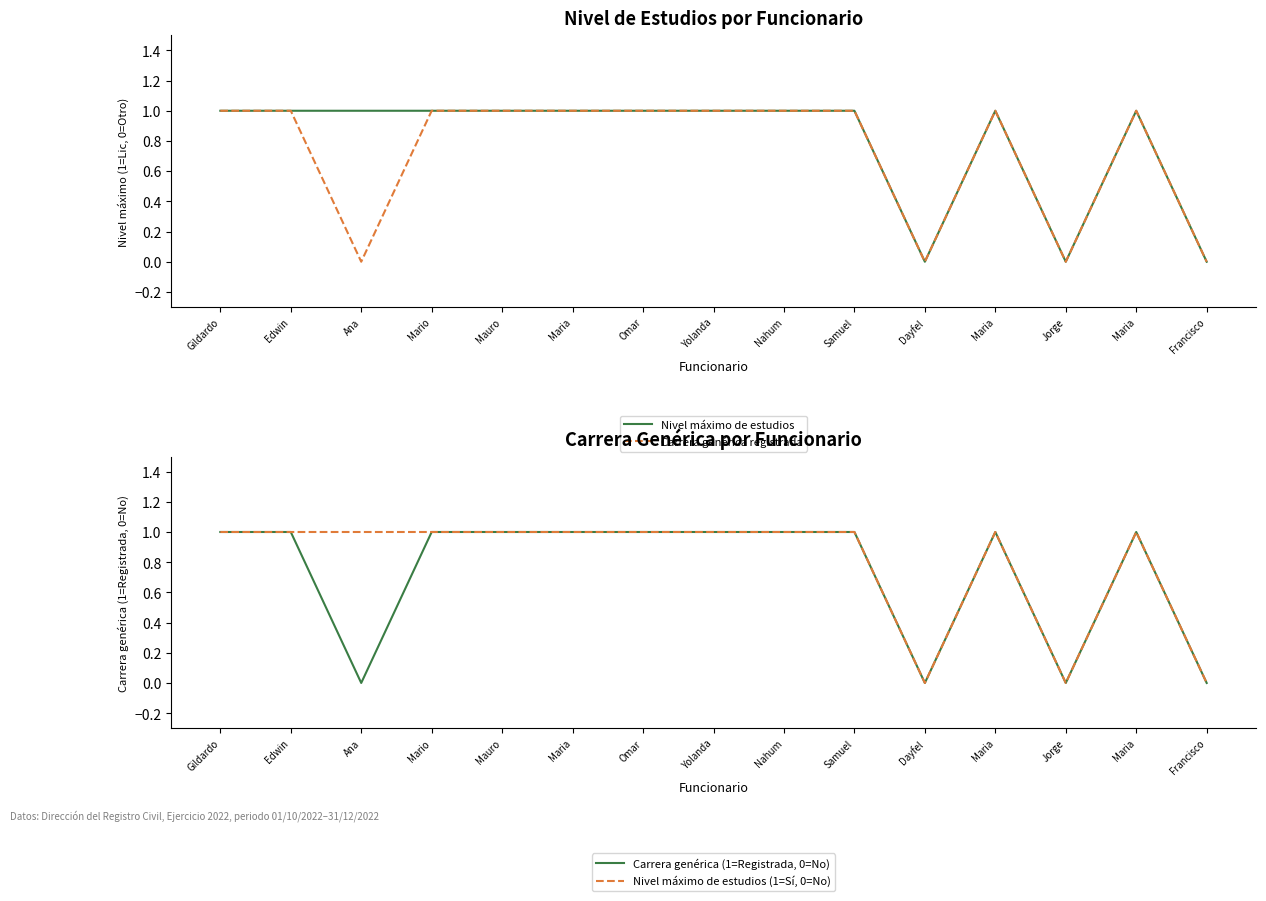

What is the sum of the Nivel máximo de estudios (1=Sí, 0=No) values at Yolanda and Ana?

2